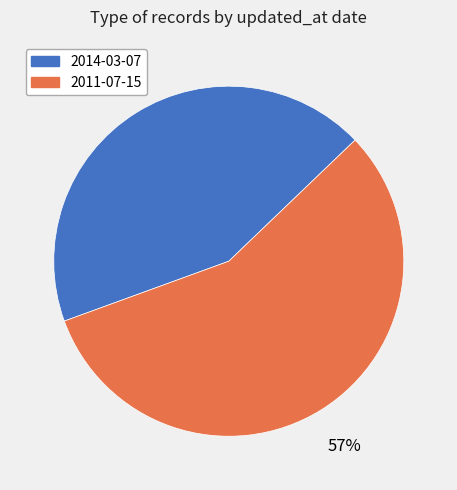

How many segments does this pie chart have?

2